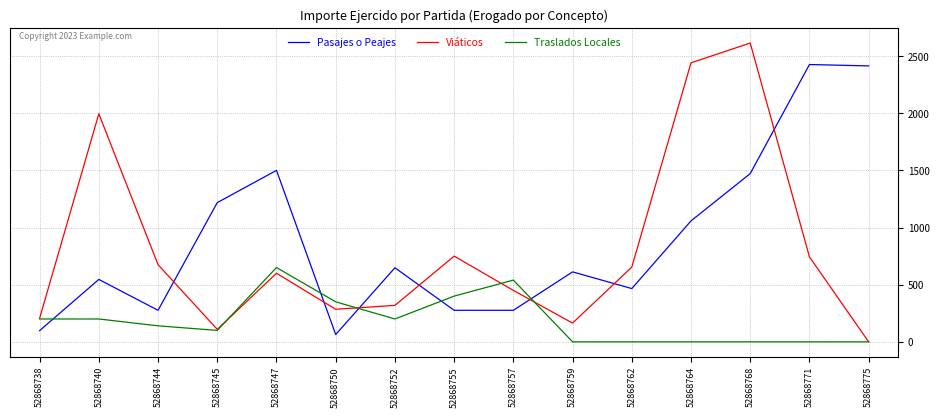

Read the Pasajes o Peajes value at 52868755.

276.0